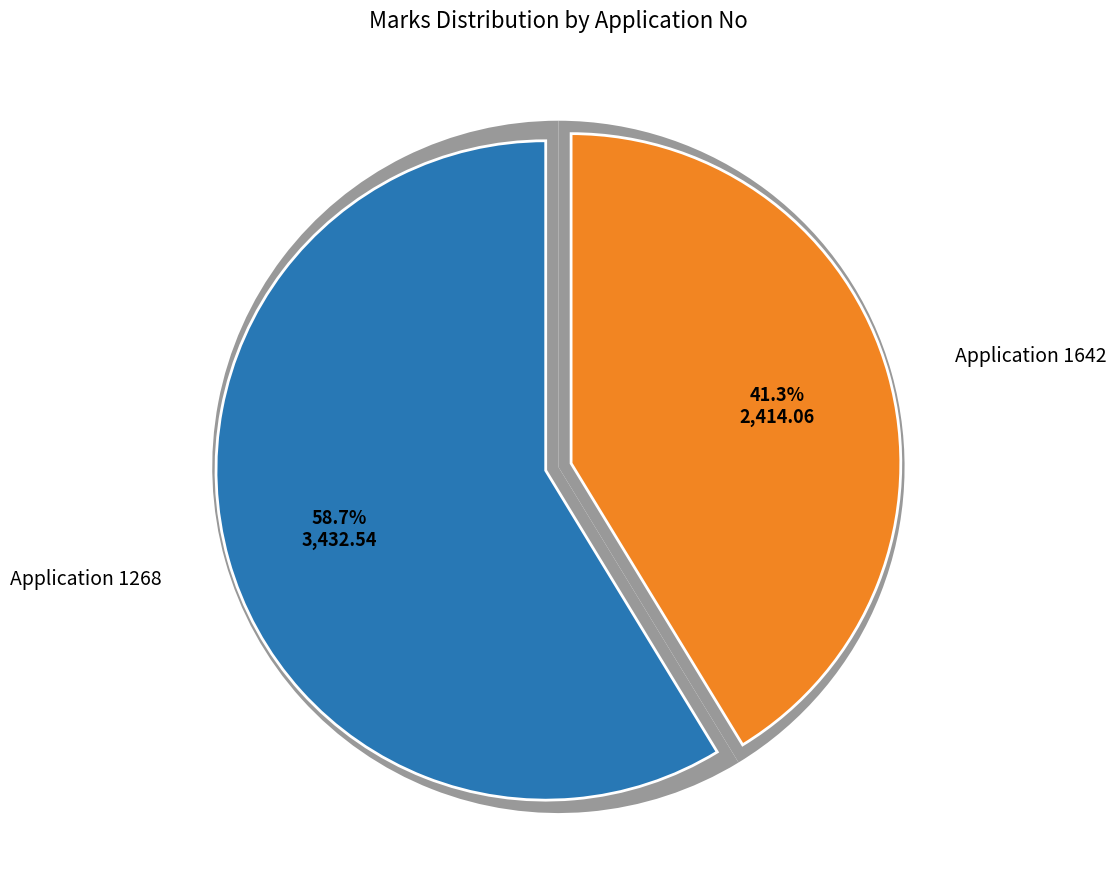

What is the ratio of the value at 1268 to the value at 1642?

1.4